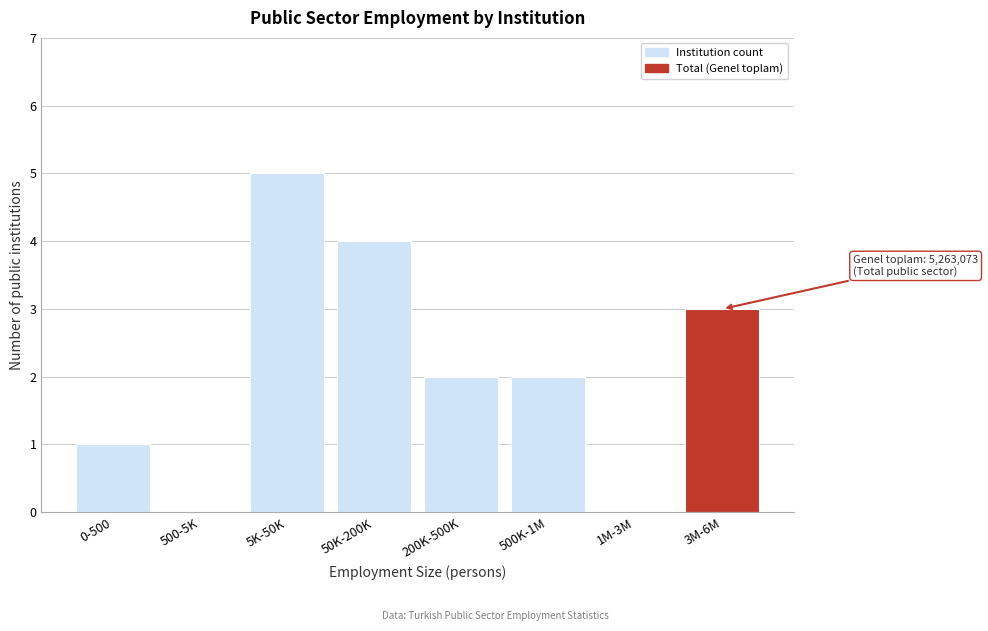

Reading left to right, extract all data points from this chart.

0-500=1	500-5K=0	5K-50K=5	50K-200K=4	200K-500K=2	500K-1M=2	1M-3M=0	3M-6M=3